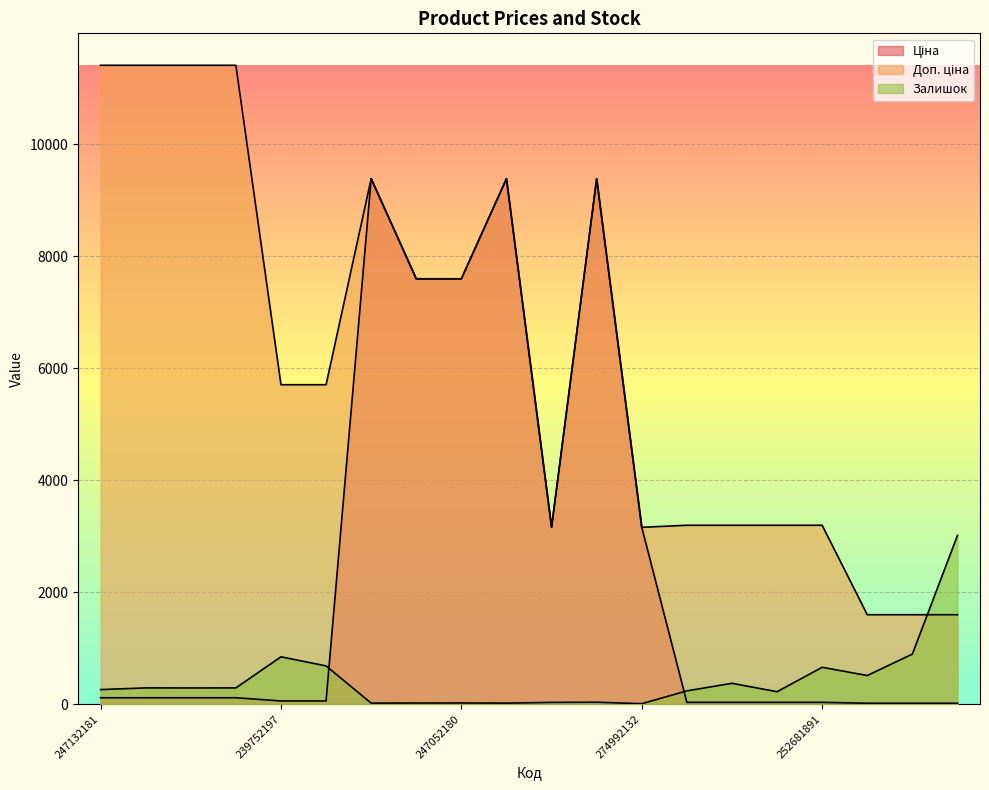

Between 239792196 and 273702194, which series saw the biggest shift?

Ціна